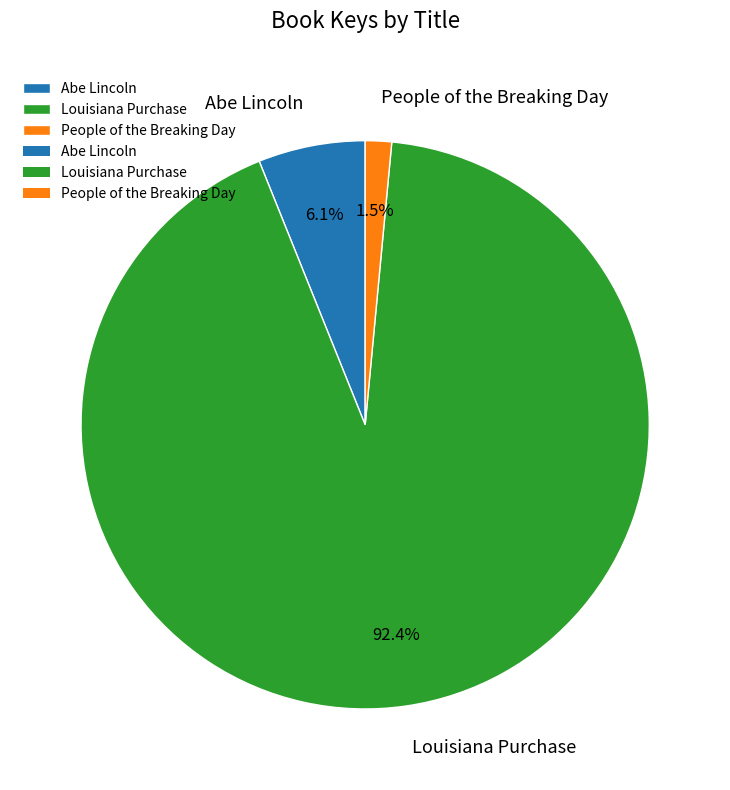

To the nearest percent, what is the difference between the largest and smallest slice percentages?

91%